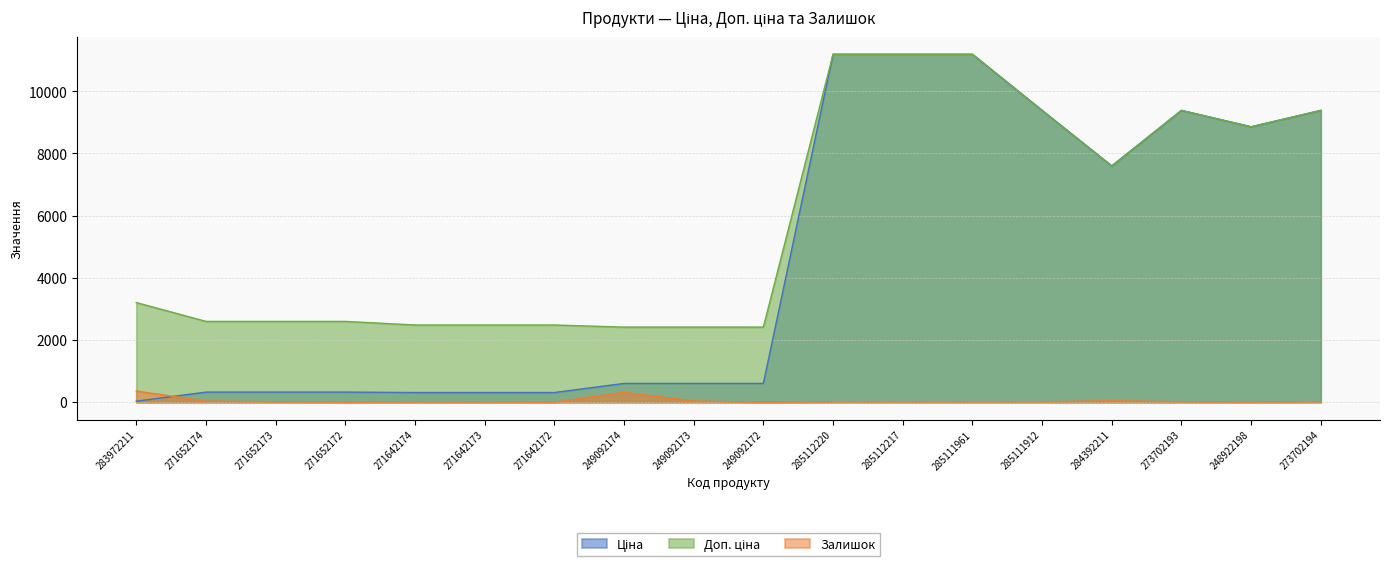

The value of Залишок at 249092174 is 316.0. True or false?

True